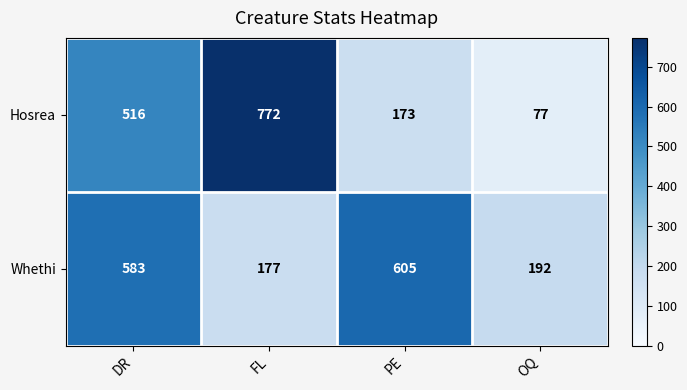

How many values in the Whethi series are below 583?

2